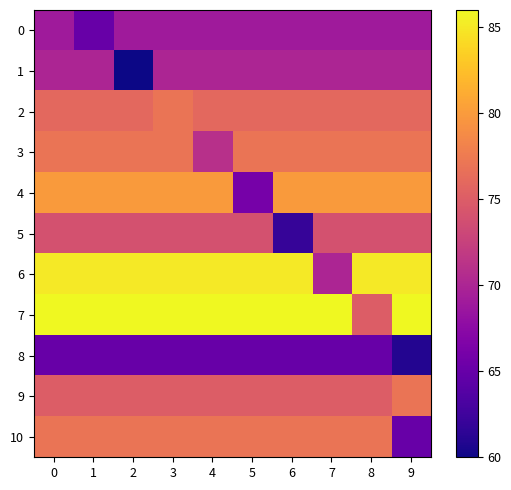

Which label corresponds to the smallest value in the chart?

2